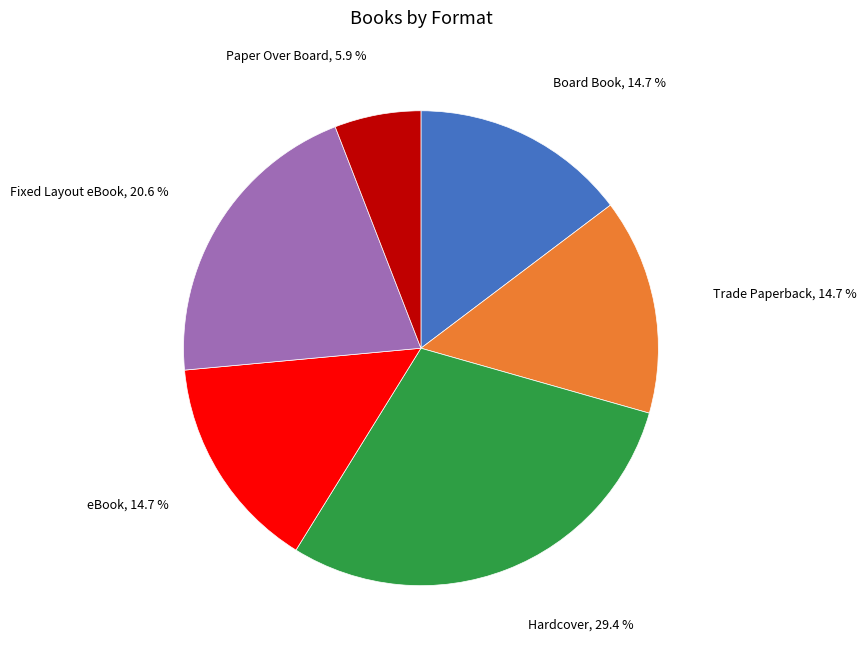

Does any single category account for the majority?

No